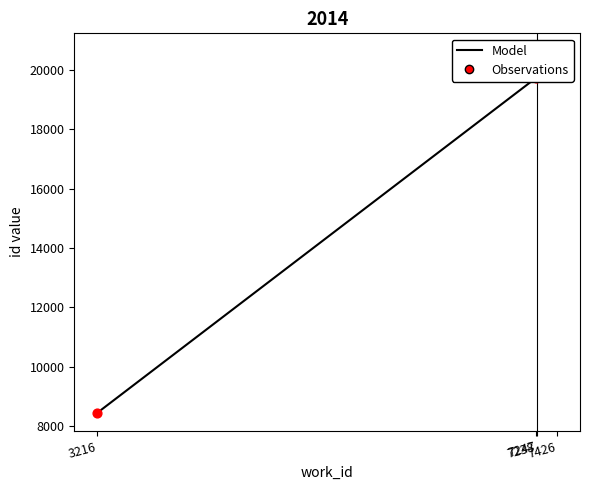

Which series has the largest total across all categories?

Model